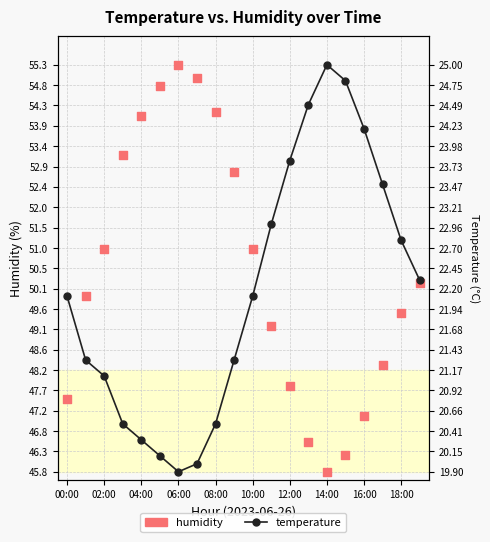

Which series has the widest spread of Y values?

temperature